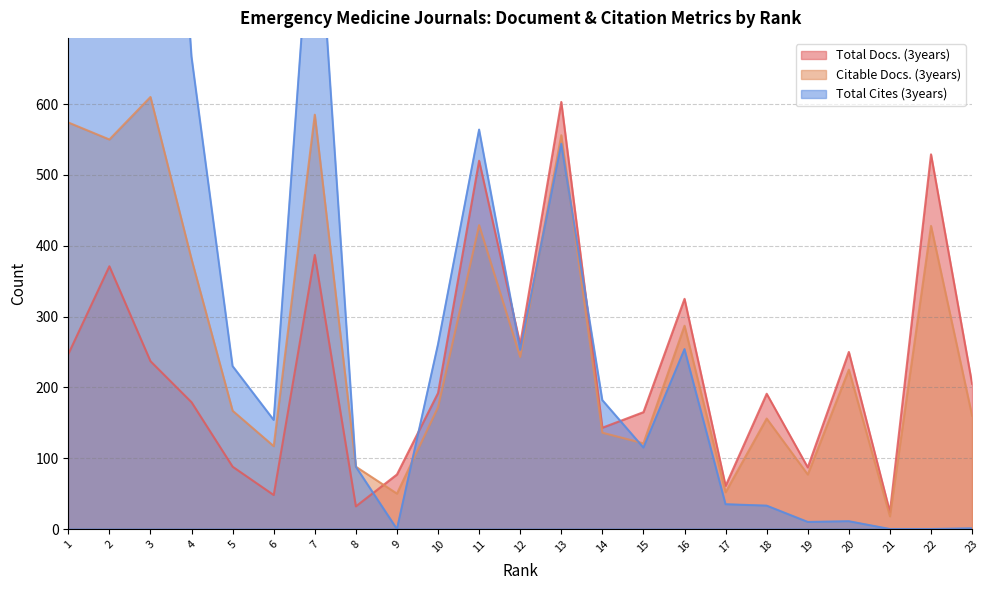

What is the highest value of the Total Cites (3years) series?

2070